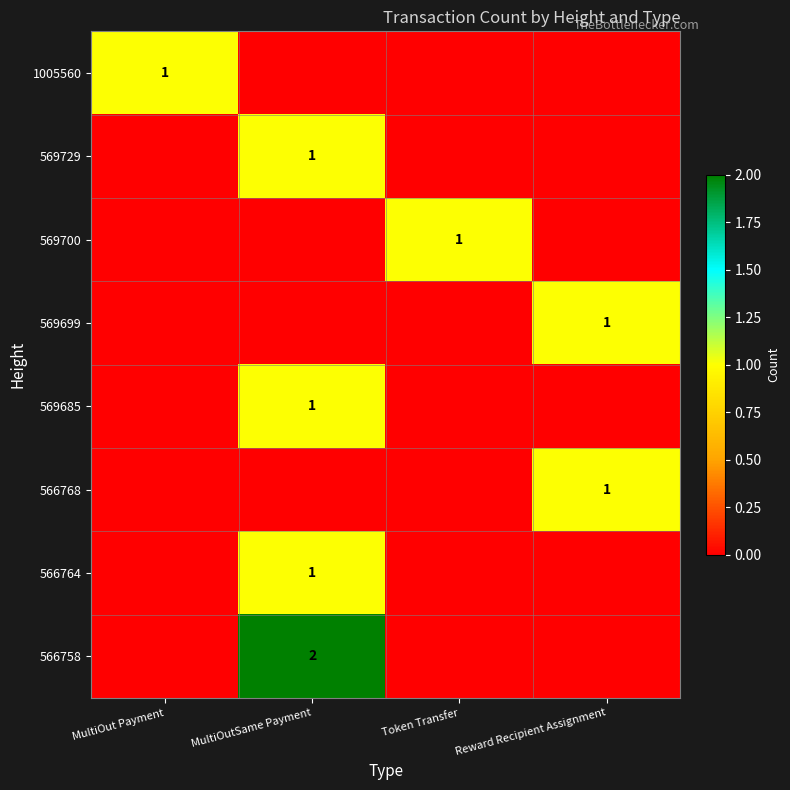

What is the greatest value displayed?

2